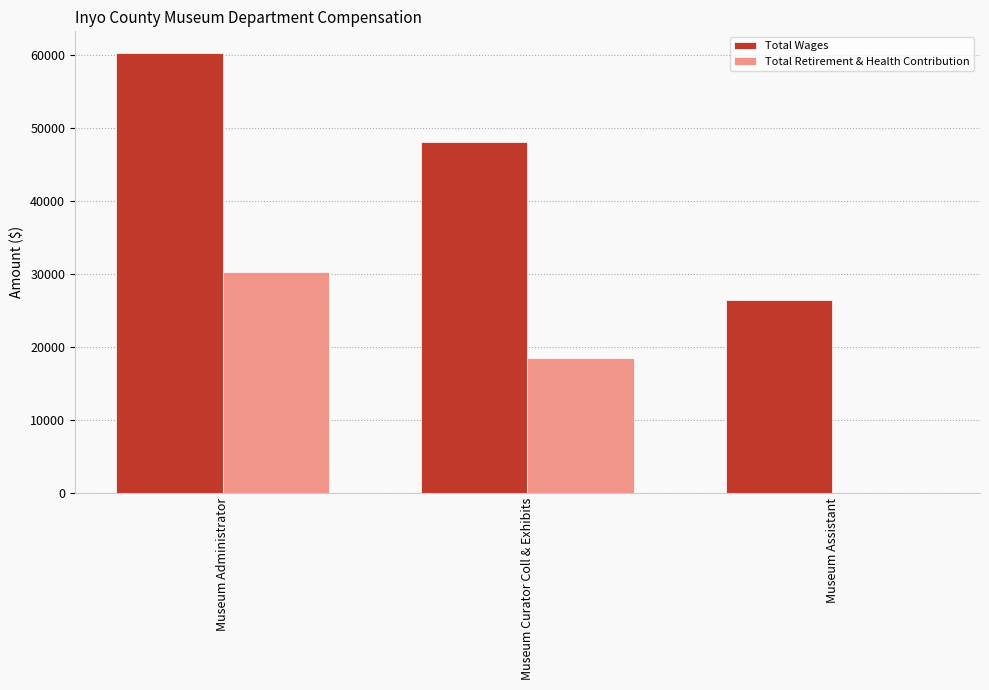

Reading left to right, list all the values displayed in this chart.

Total Wages: Museum Administrator=60288	Museum Curator Coll & Exhibits=48082	Museum Assistant=26454
Total Retirement & Health Contribution: Museum Administrator=30316	Museum Curator Coll & Exhibits=18424	Museum Assistant=0